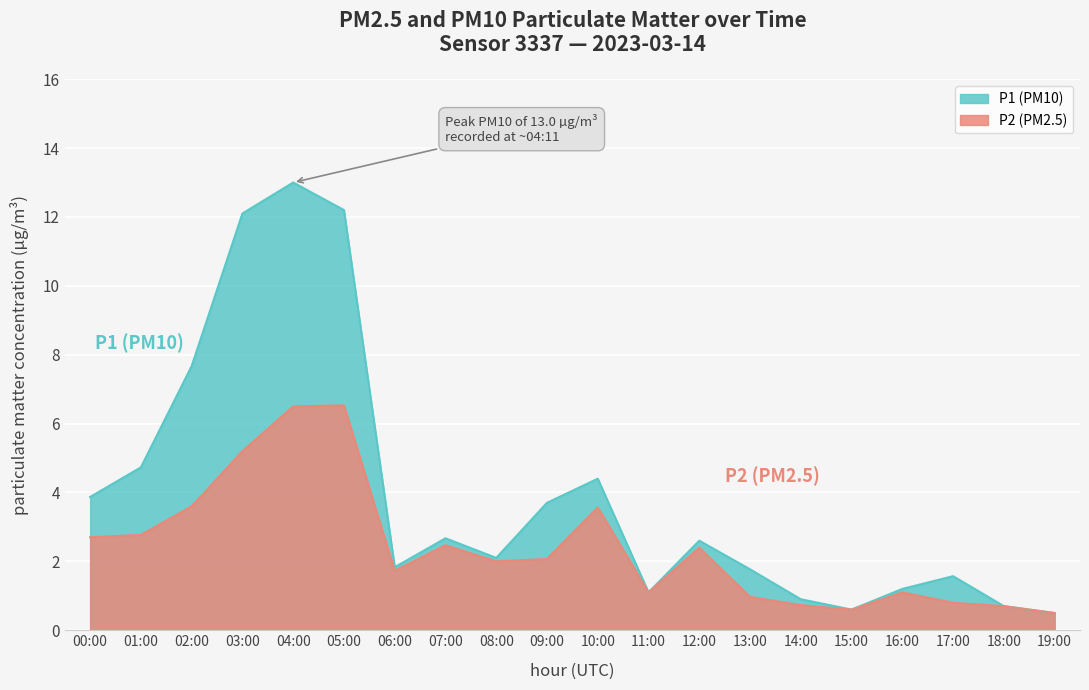

At which category is the sum across all series the highest?

04:00